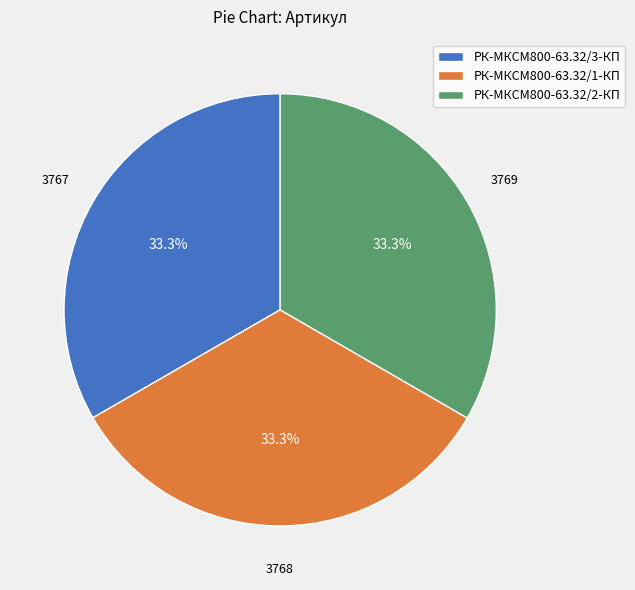

Is there a majority slice in this chart?

No